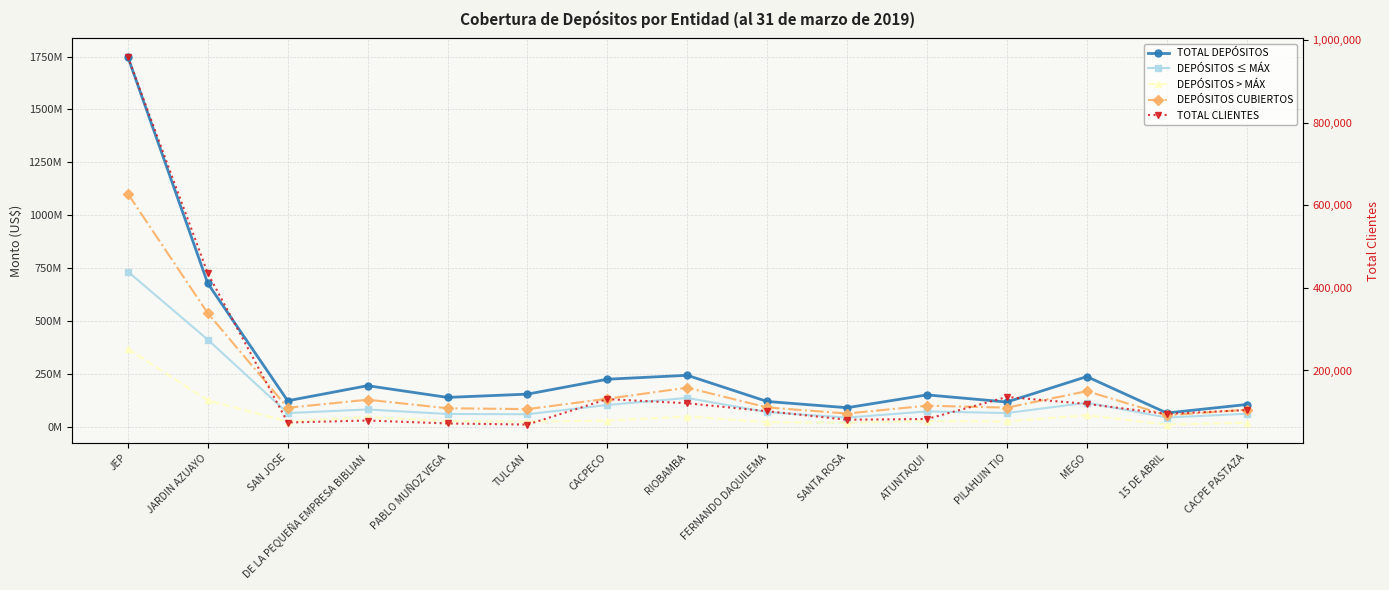

True or false: TOTAL DEPÓSITOS and DEPÓSITOS > MÁX intersect in this chart.

False